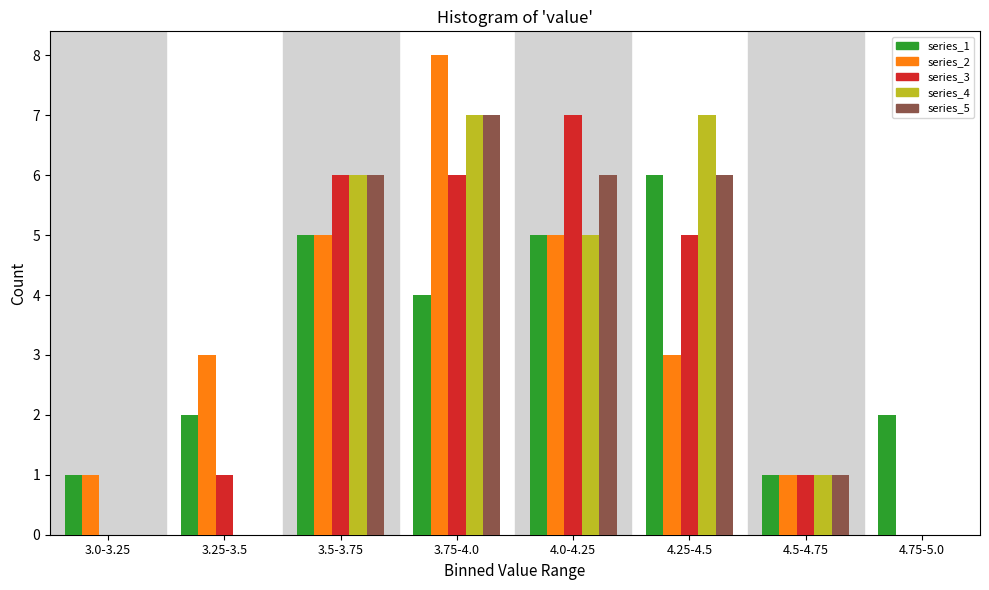

True or false: series_1 has a value of 4 at 3.75-4.0.

True